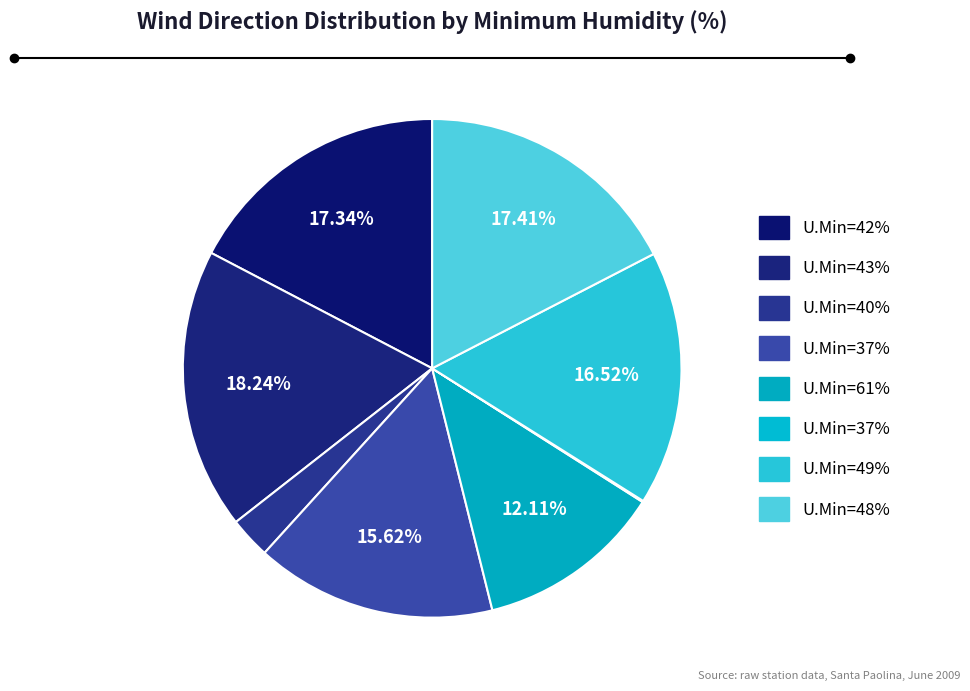

Which slice is the smallest?

37